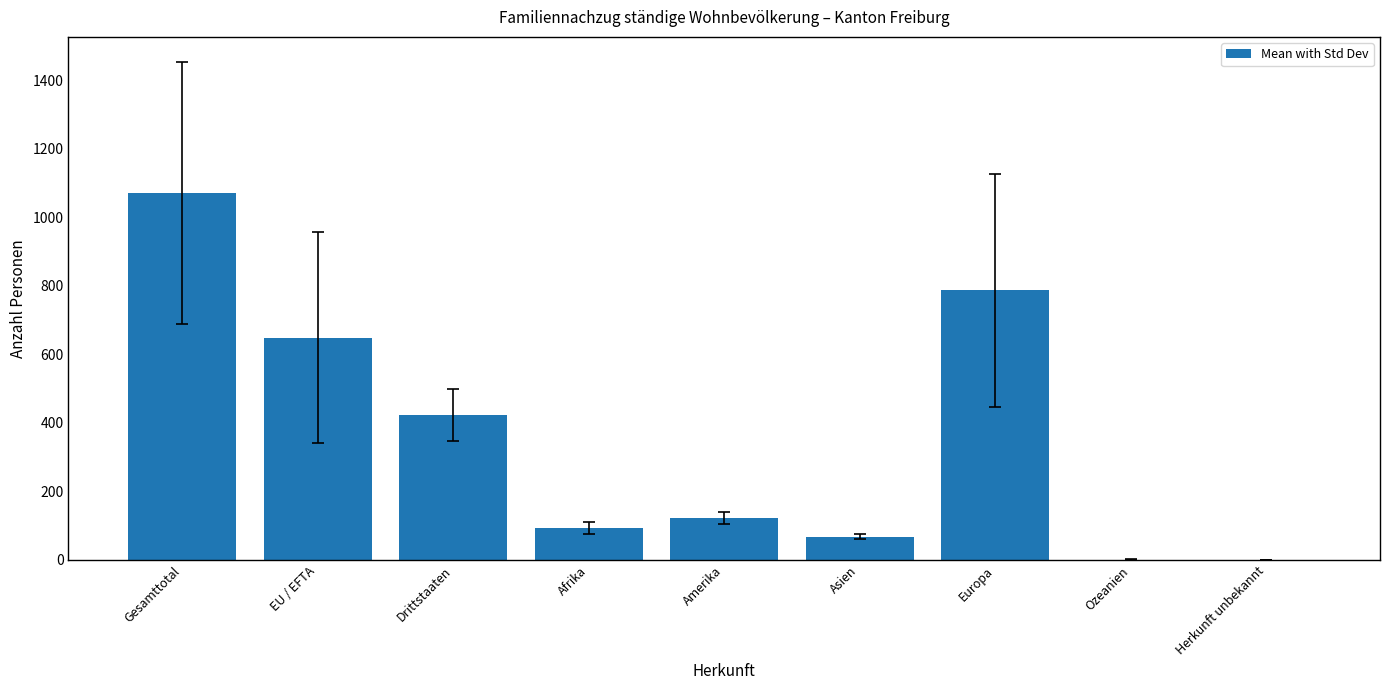

What is the maximum value shown in the chart?

1071